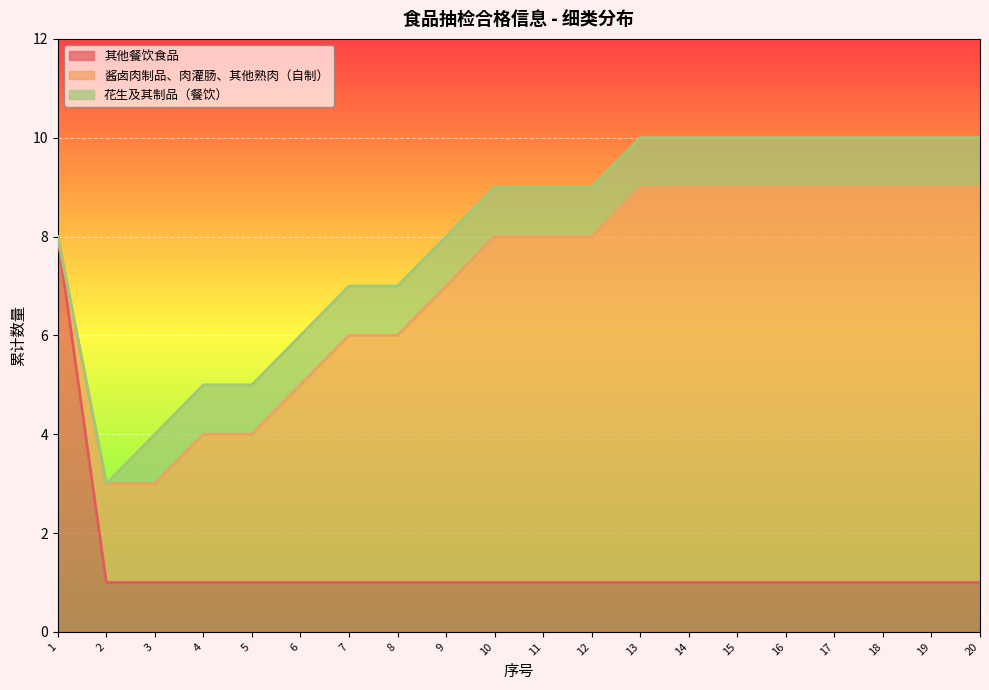

What is the difference between the maximum and minimum values in the 花生及其制品（餐饮） series?

1